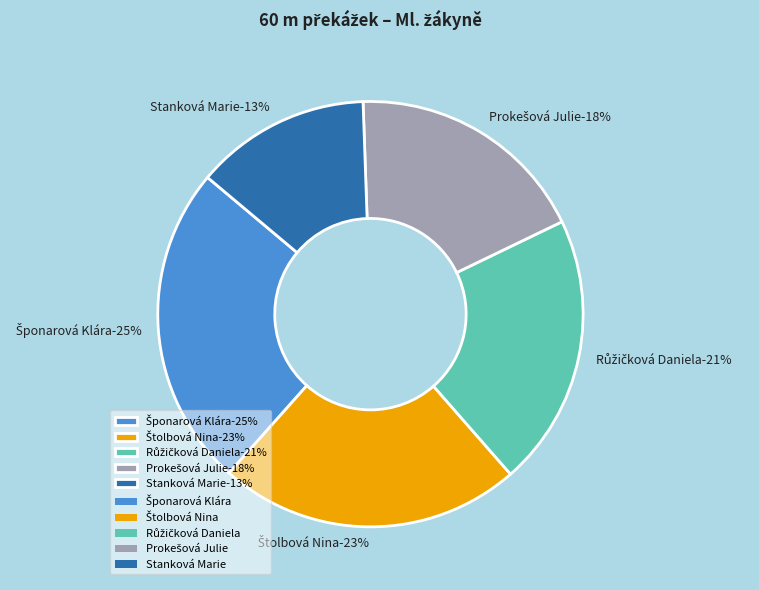

Does any single category account for the majority?

No